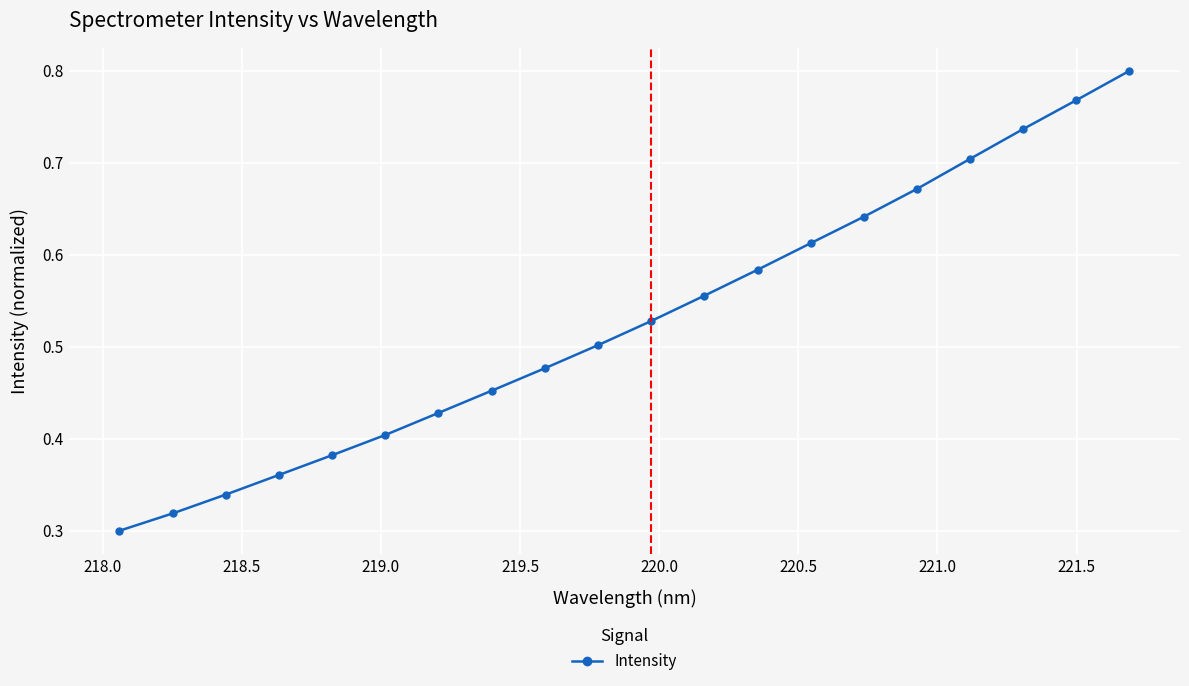

True or false: the data has more than 0 interior local peaks.

False